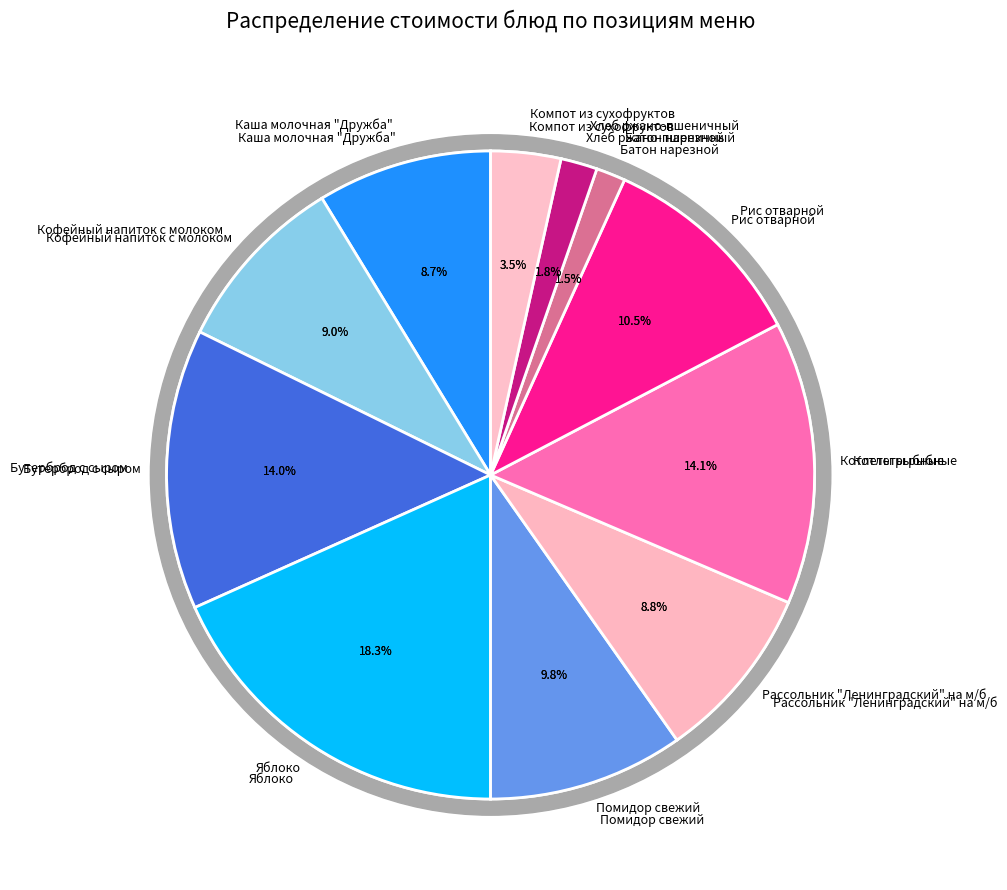

Rank the categories by value from highest to lowest.

Яблоко, Котлеты рыбные, Бутерброд с сыром, Рис отварной, Помидор свежий, Кофейный напиток с молоком, Рассольник "Ленинградский" на м/б, Каша молочная "Дружба", Компот из сухофруктов, Хлеб ржано-пшеничный, Батон нарезной